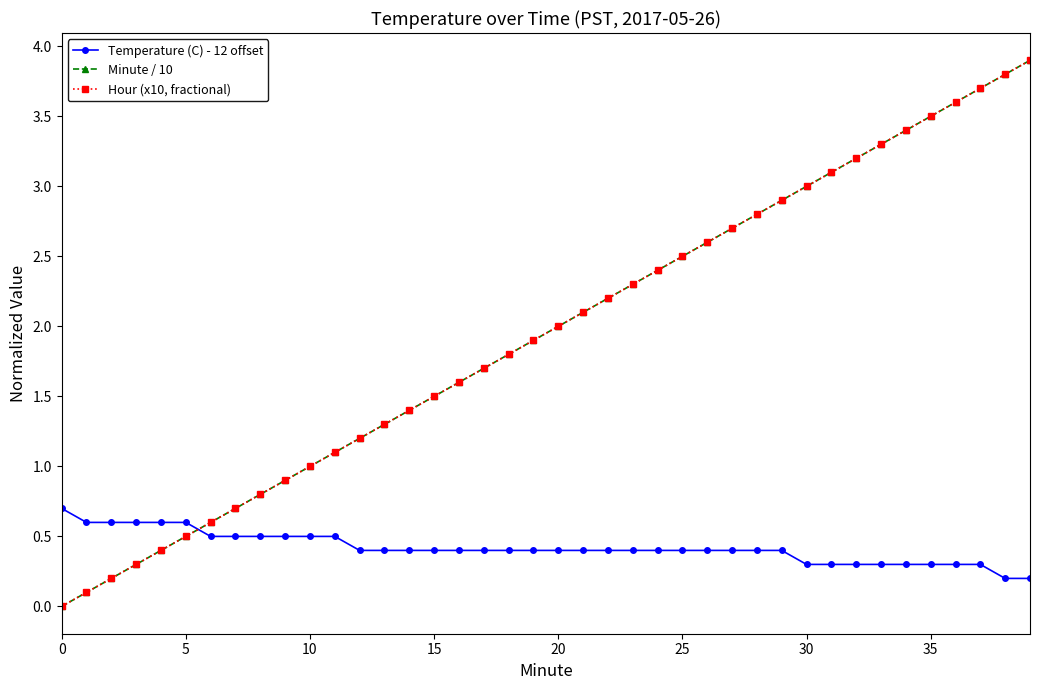

Which series has the largest total across all categories?

Minute / 10